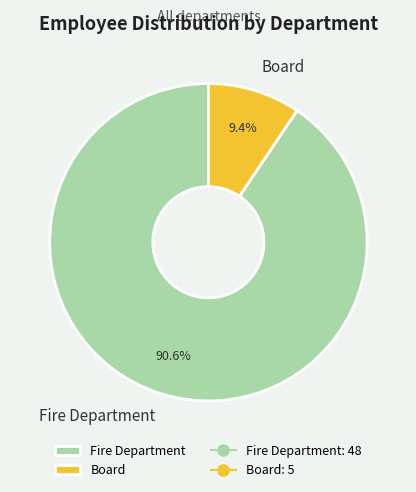

Which slice represents more than half of the pie?

Fire Department